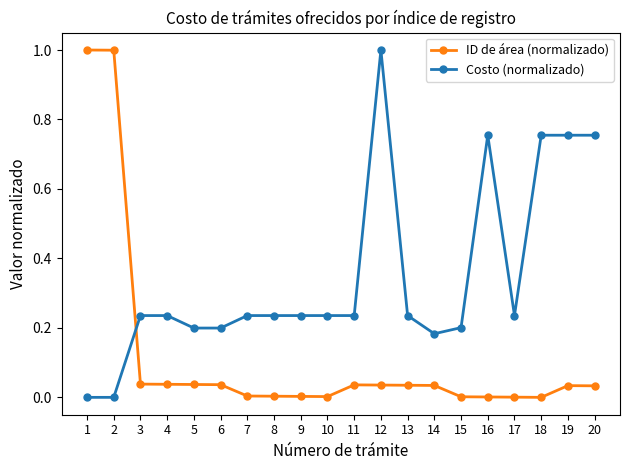

After their last crossing, which series has the higher values: ID de área (normalizado) or Costo (normalizado)?

Costo (normalizado)